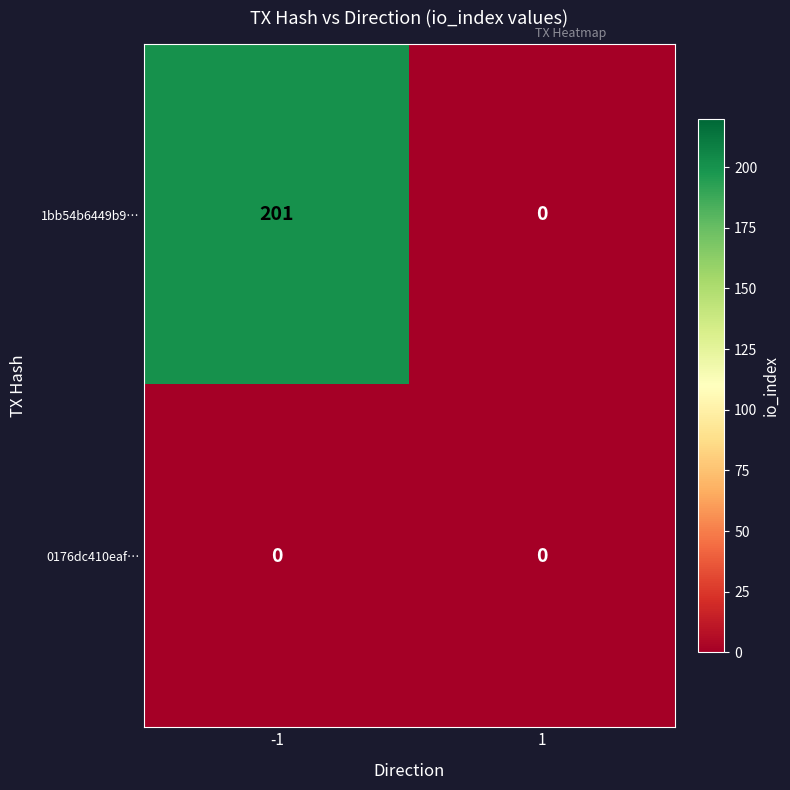

The 0176dc410eaf… series shows 0 at 1. True or false?

True